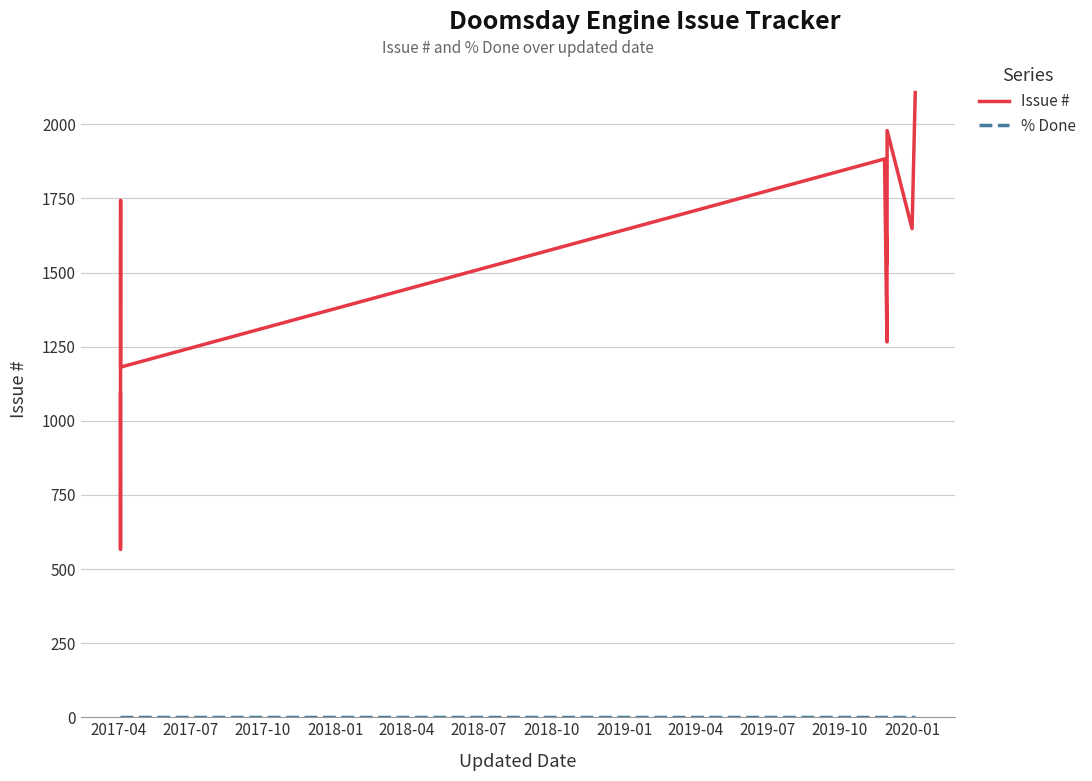

True or false: % Done and Issue # intersect in this chart.

False